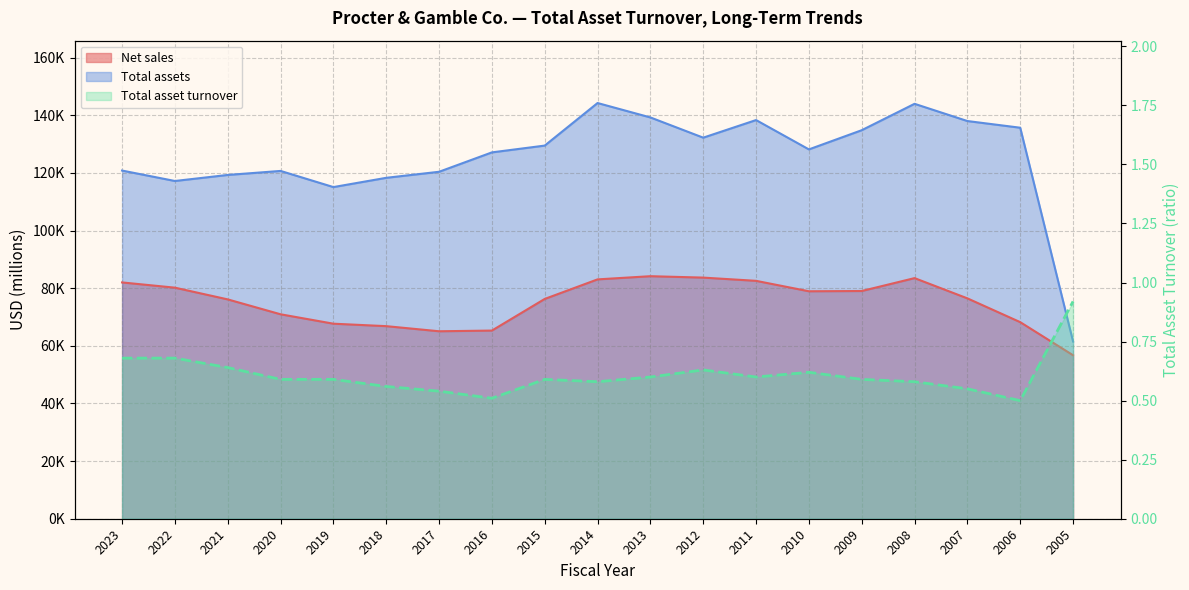

What is the maximum value for Net sales?

84167.0